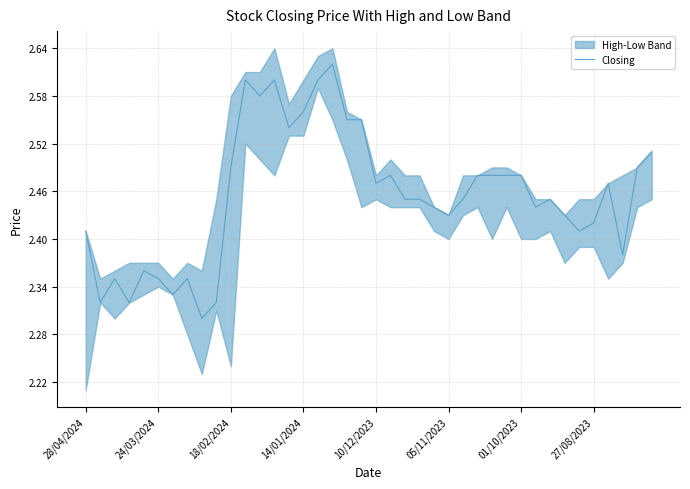

What is the value of the 26th point from the left?

2.4